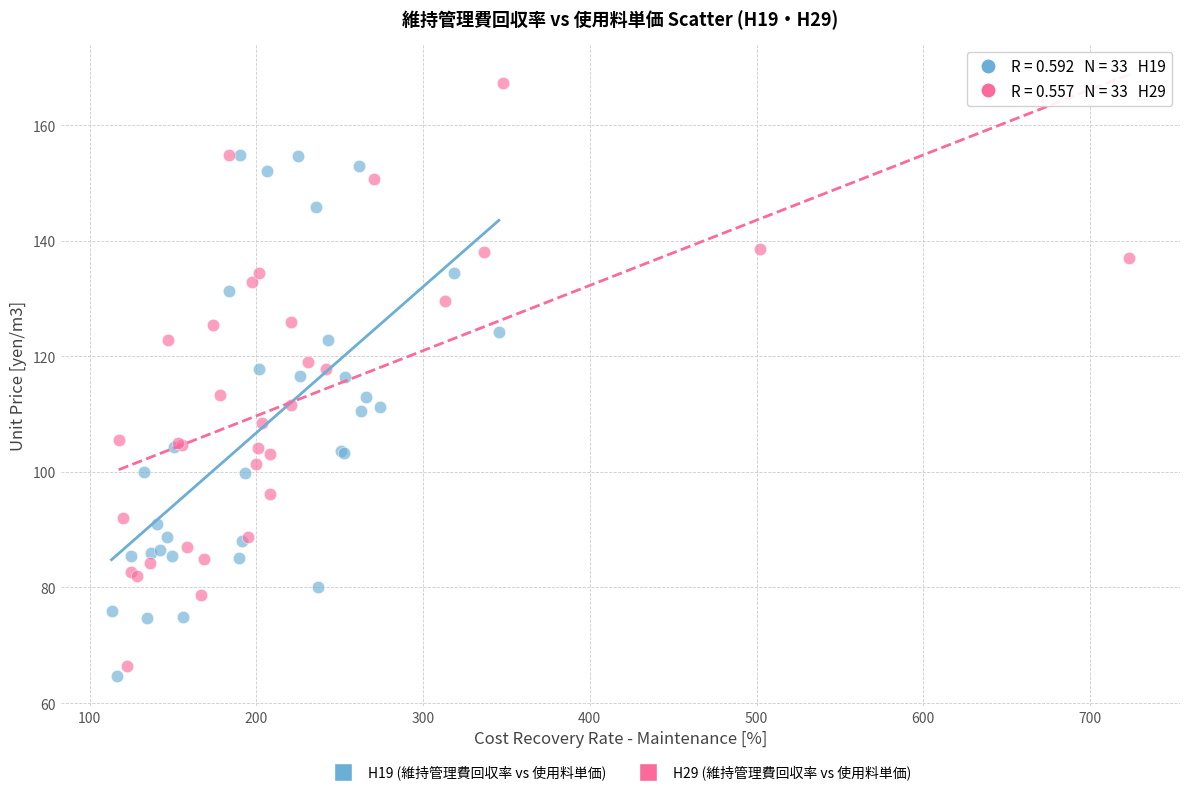

Which series contains the highest Y value?

H29 (維持管理費回収率 vs 使用料単価)